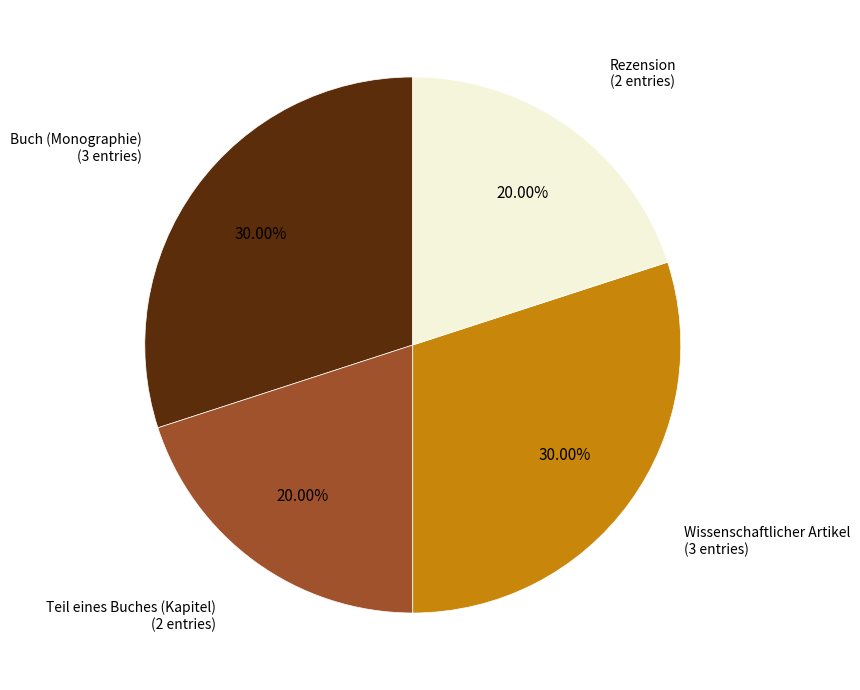

Is there any slice that represents more than half of the pie?

No